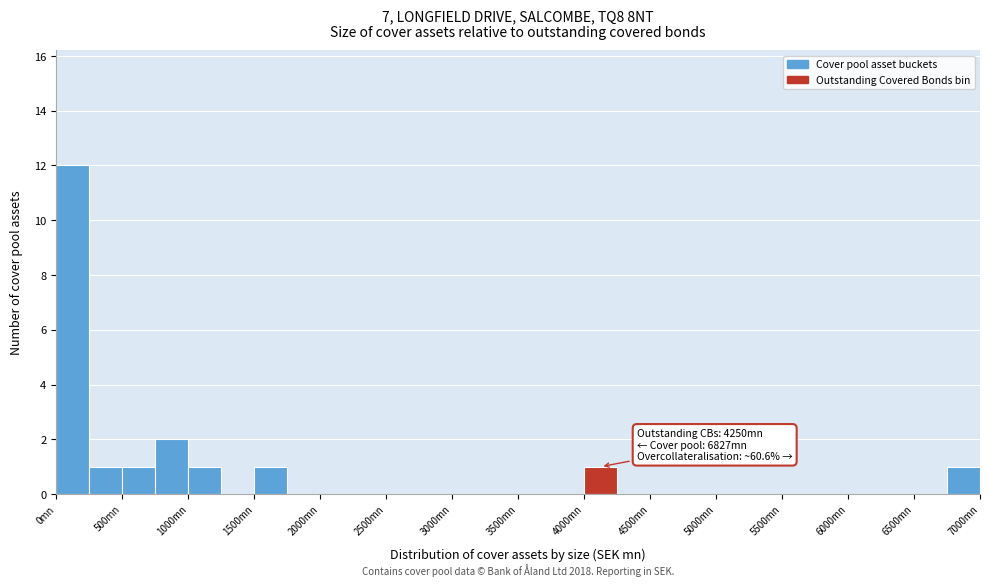

Which range on the x-axis has the tallest bar?

0 to 250